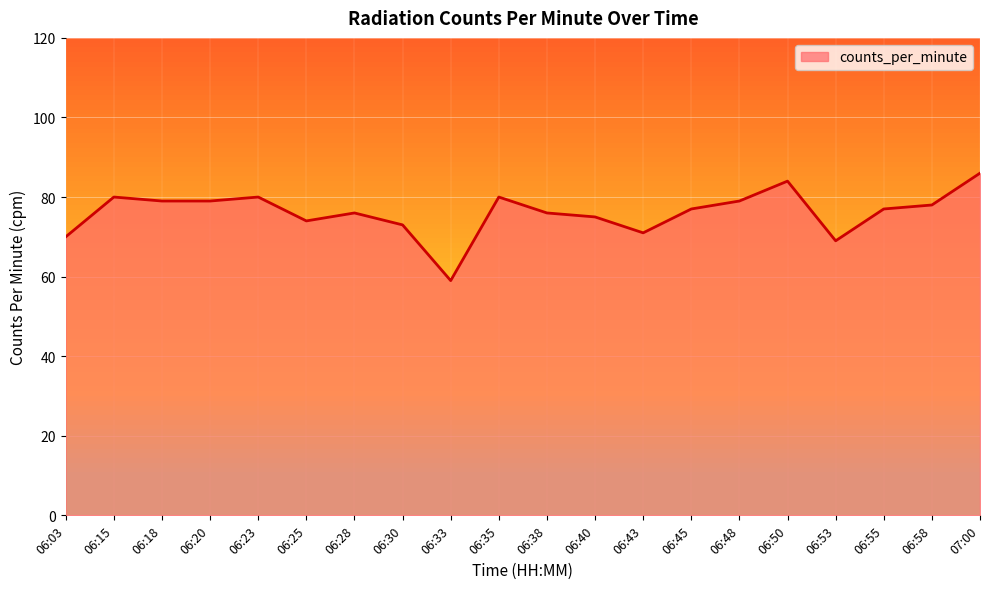

Read the value at 07:00, to the nearest 10.

90